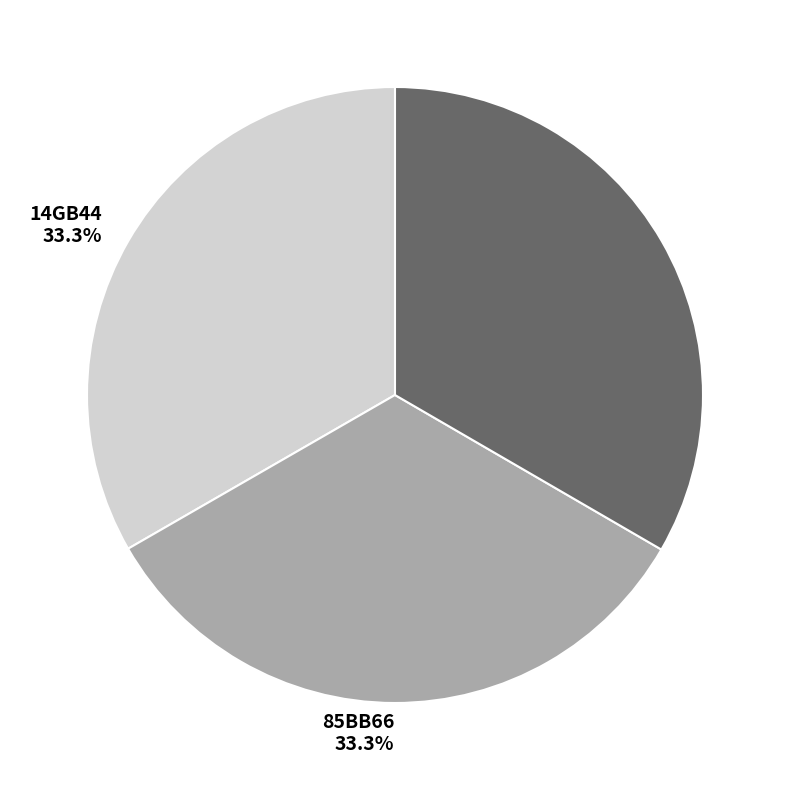

What is the ratio of the value at 85BB66 33.3% to the value at BD19GL 33.4%?

1.0